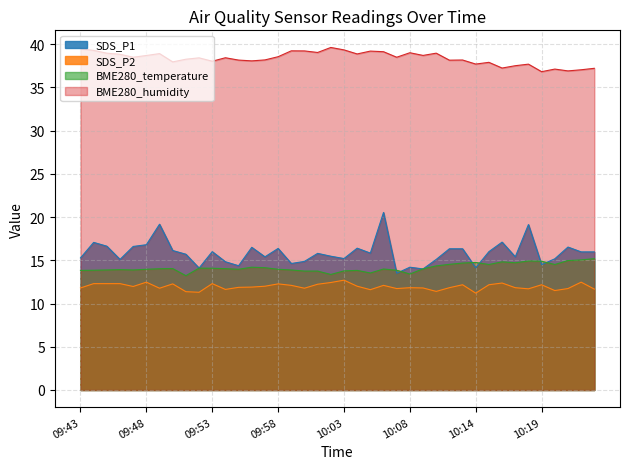

At which category does the chart reach its peak across all series?

10:02